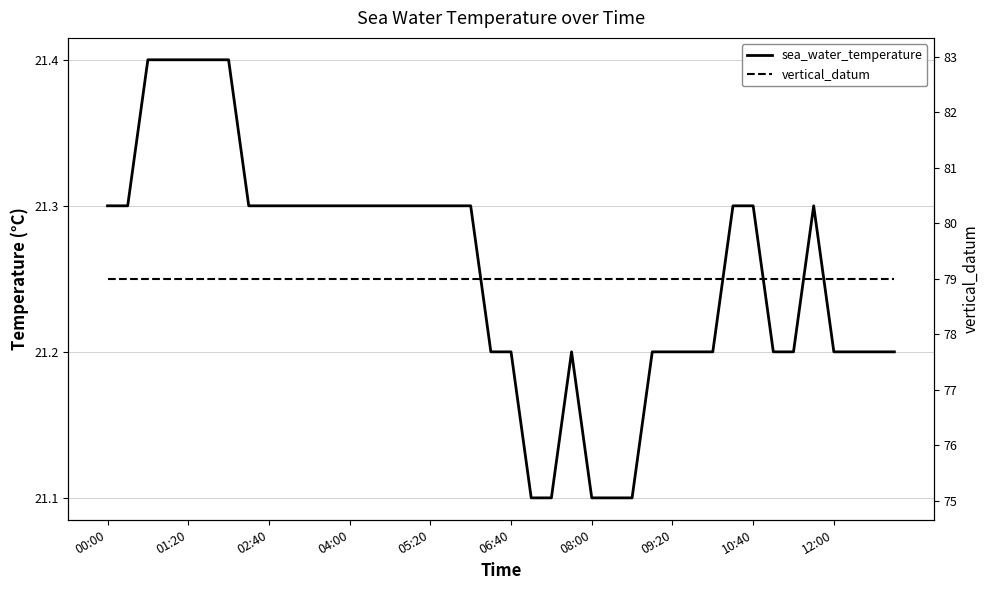

True or false: vertical_datum has a value of 79.0 at 14.

True